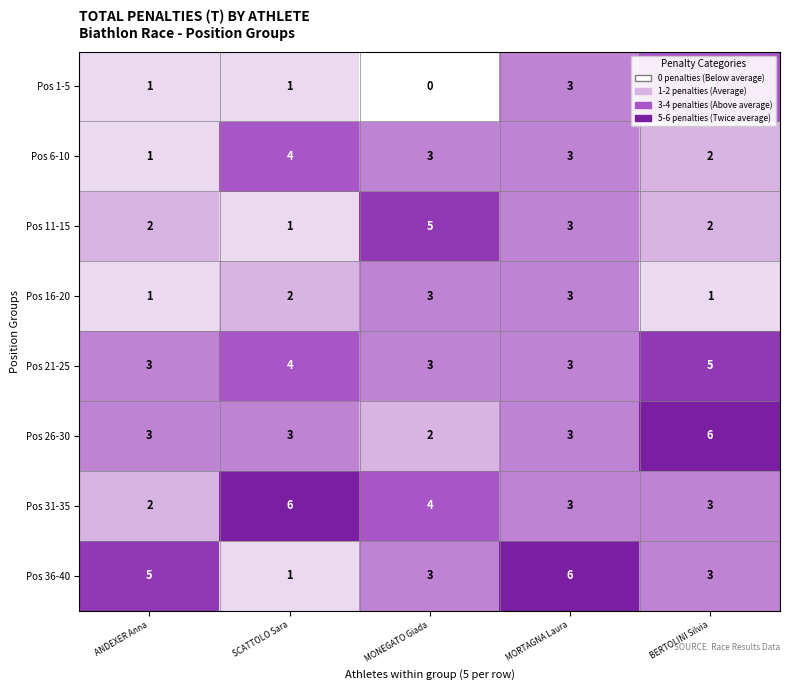

Count the number of categories in the chart.

5